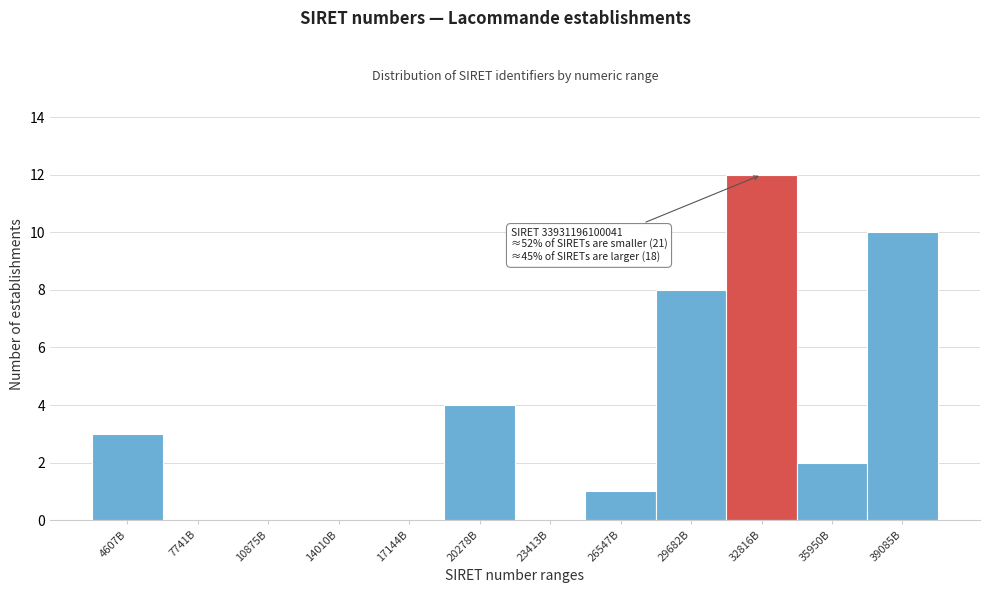

Reading left to right, list all the values displayed in this chart.

4607B=3	7741B=0	10875B=0	14010B=0	17144B=0	20278B=4	23413B=0	26547B=1	29682B=8	32816B=12	35950B=2	39085B=10